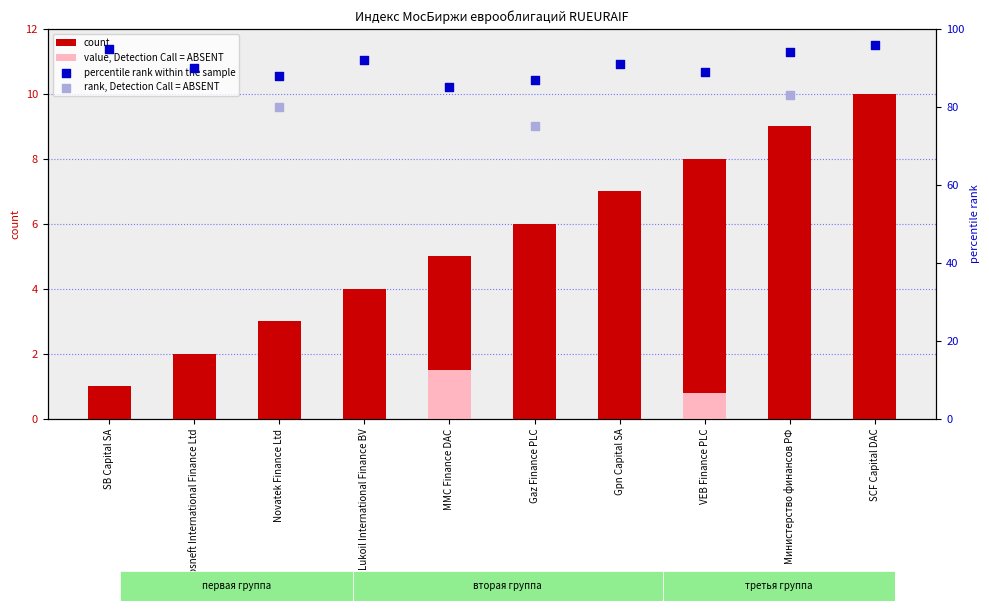

What is the change in value from SB Capital SA to Министерство финансов РФ?

+8